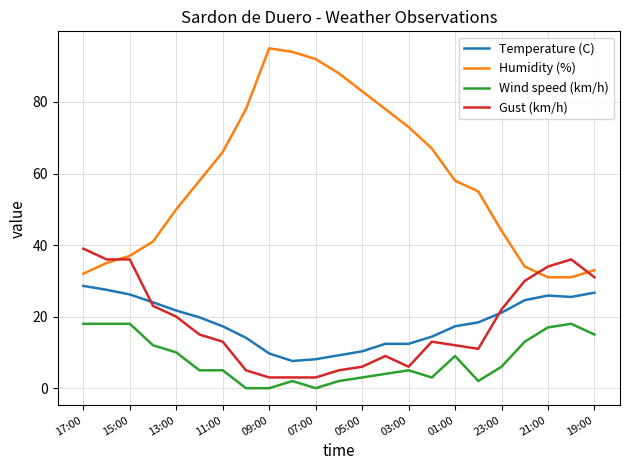

How many times do Temperature (C) and Gust (km/h) cross each other?

2